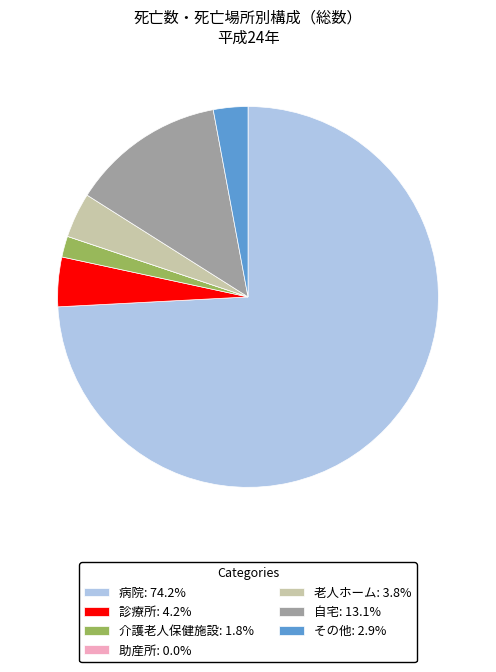

What is the ratio of the value at その他: 2.9% to the value at 診療所: 4.2%?

0.7